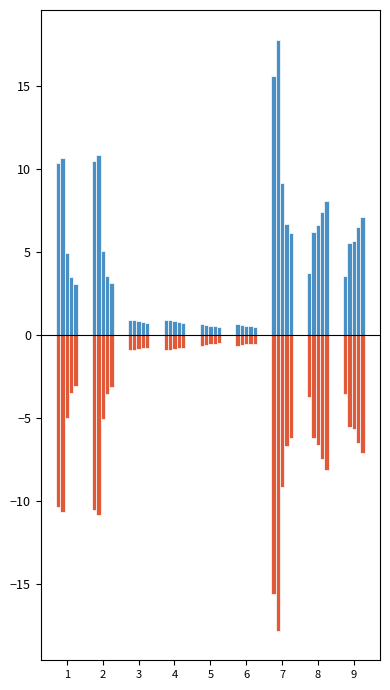

True or false: 2022-12-31 (neg) has a value of -6.2 at 8.

True